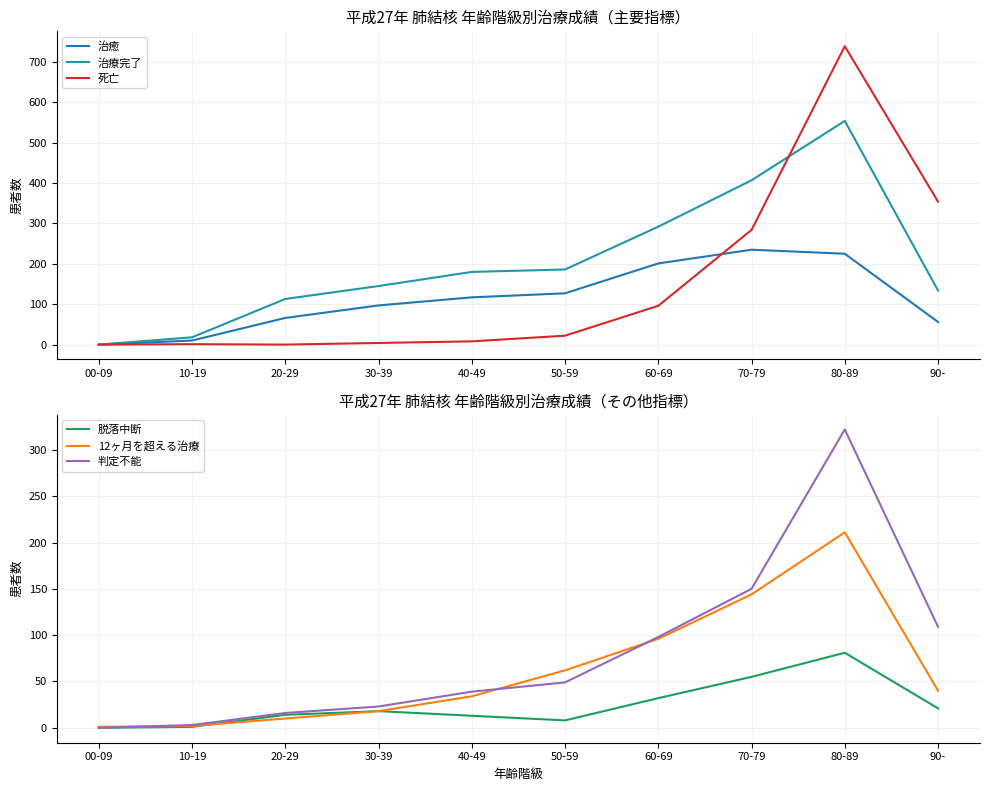

At 00-09, list the series in order from largest to smallest.

12ヶ月を超える治療, 治癒, 治療完了, 死亡, 脱落中断, 判定不能